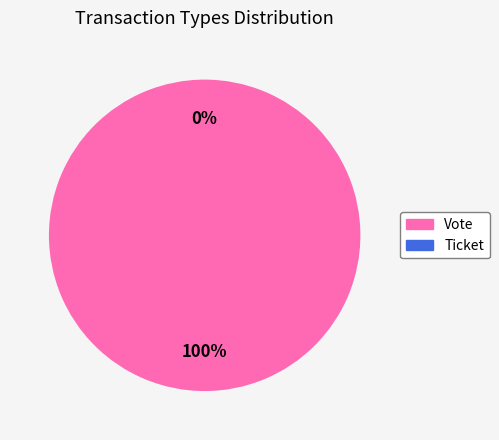

Is it true that Vote is 93% of the pie?

False